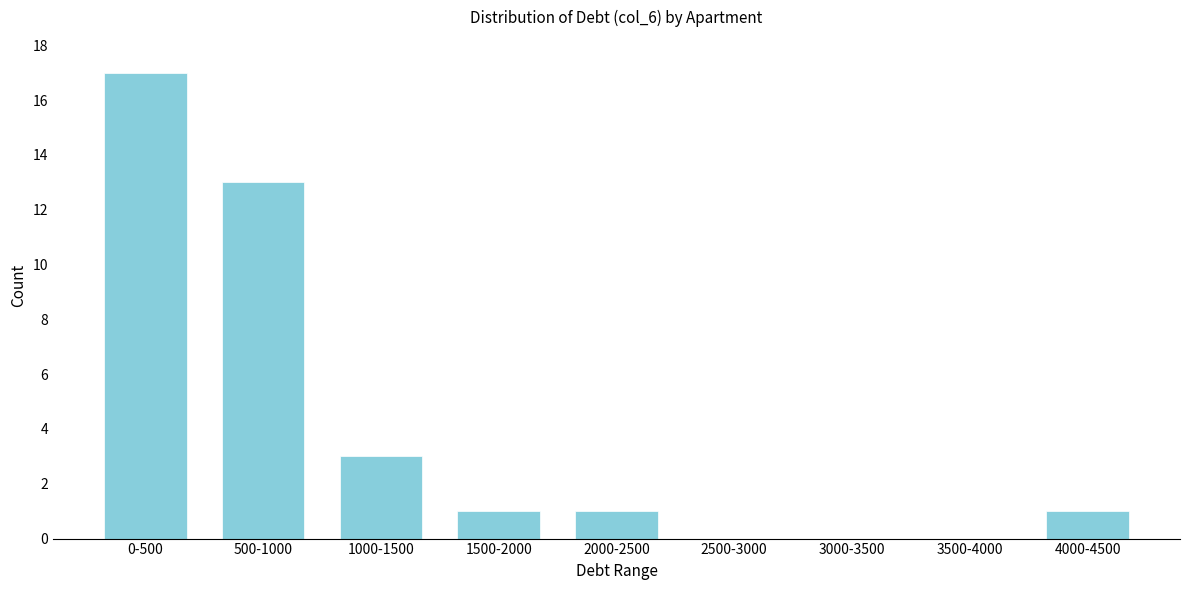

Reading left to right, transcribe all the data shown in this chart.

0-500=17	500-1000=13	1000-1500=3	1500-2000=1	2000-2500=1	2500-3000=0	3000-3500=0	3500-4000=0	4000-4500=1